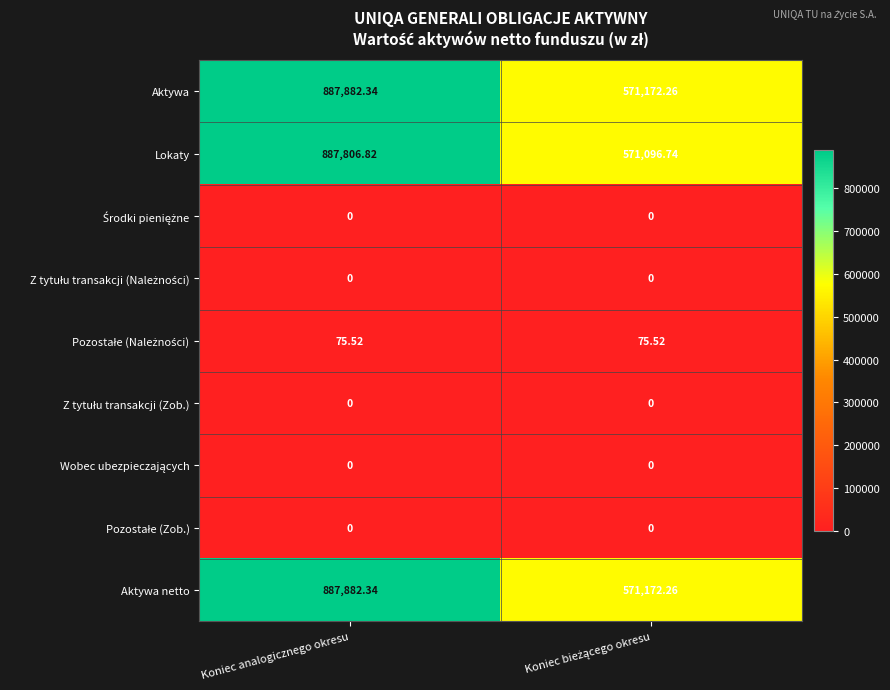

Which series has the widest spread of values?

Aktywa